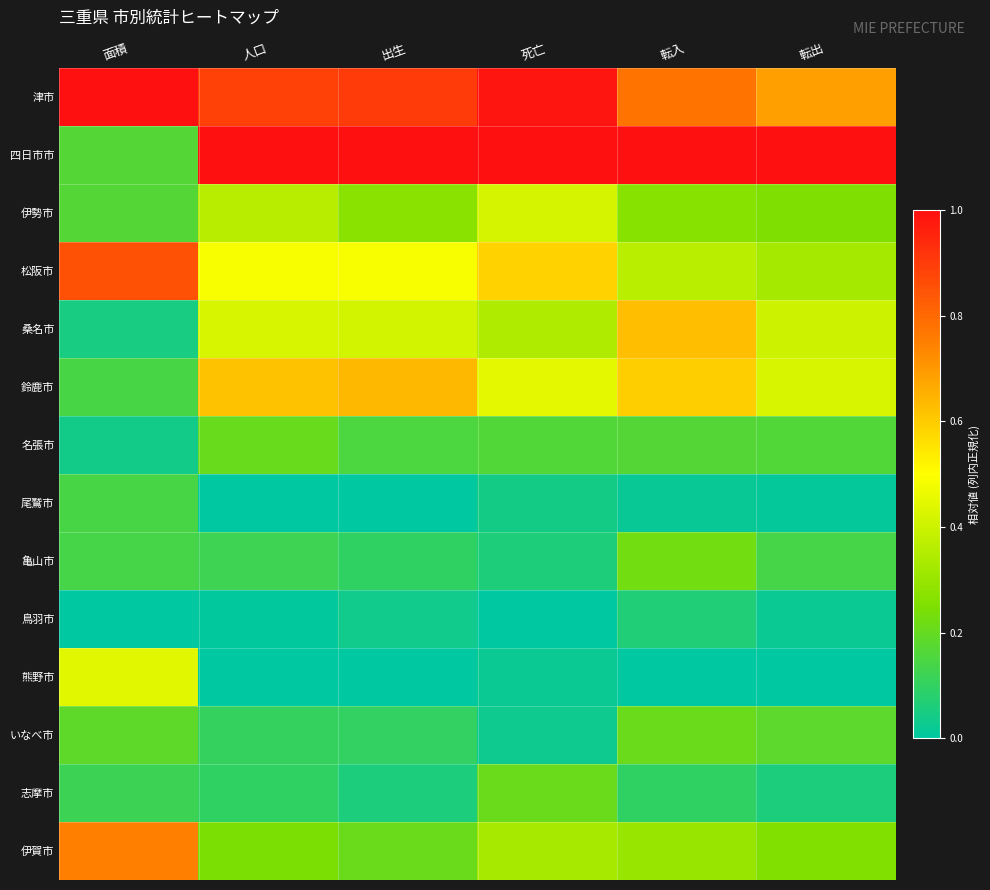

What is the maximum value shown in the chart?

1.0